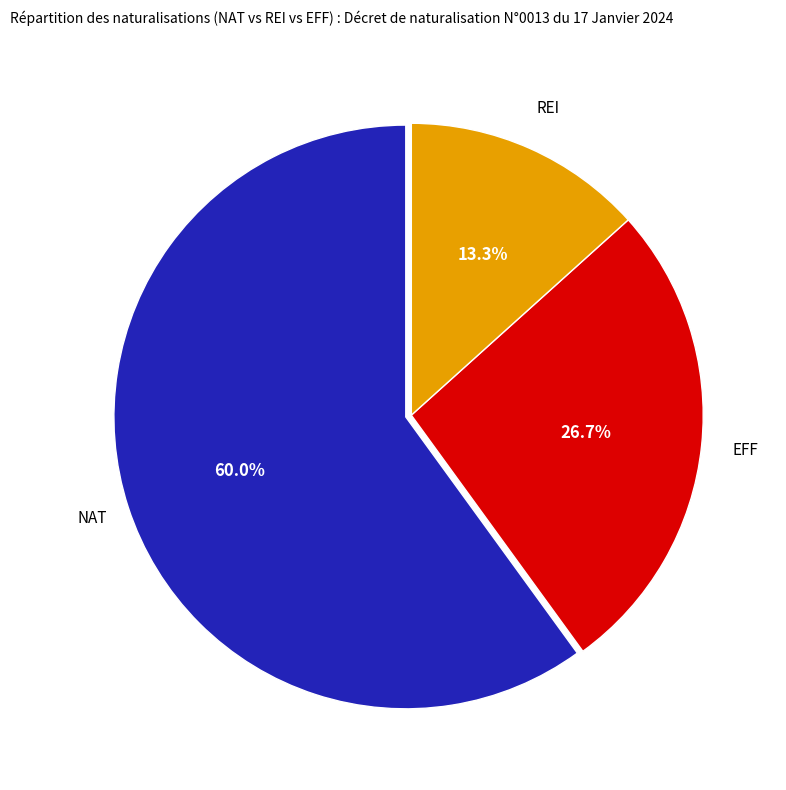

How many slices are in this pie chart?

3